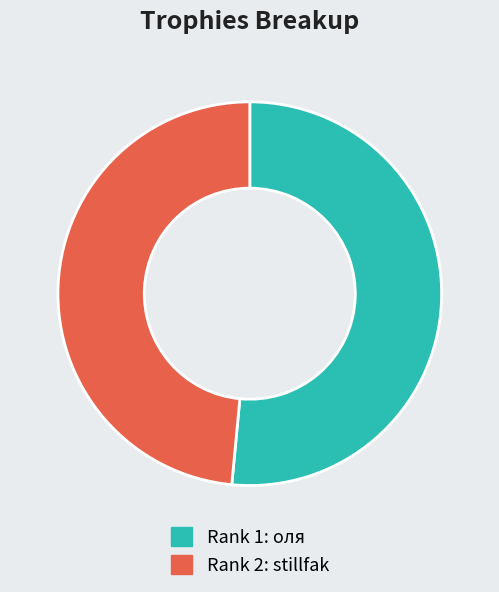

Is there any slice that represents more than half of the pie?

Yes